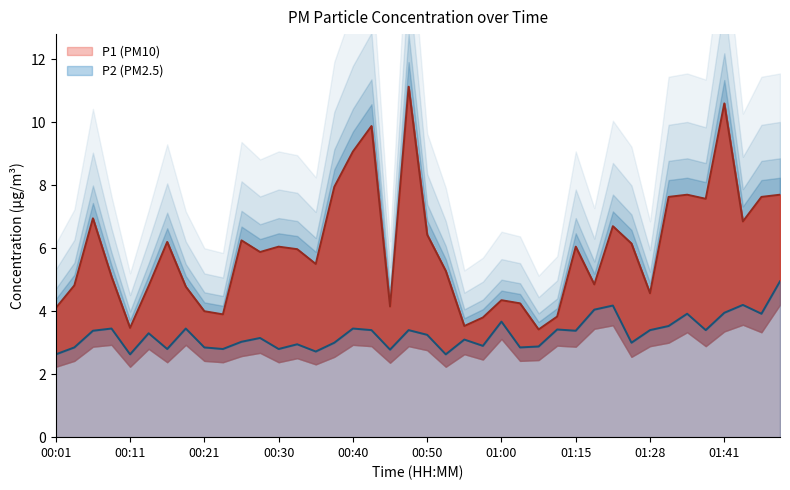

Is the value of P1 at 01:28 greater than the value of P2 at 00:33?

Yes